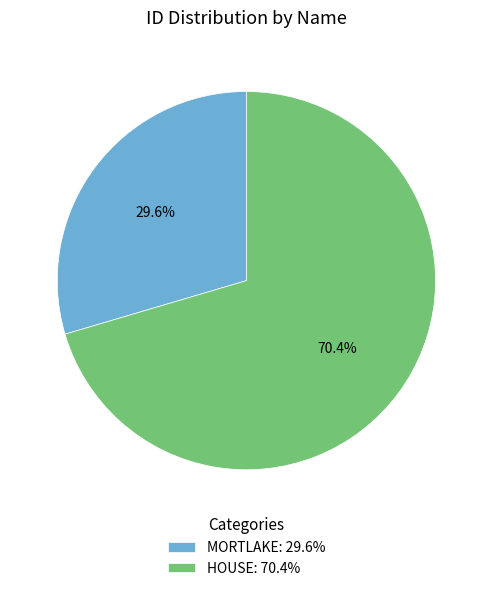

What is the total percentage of HOUSE and MORTLAKE?

100.0%